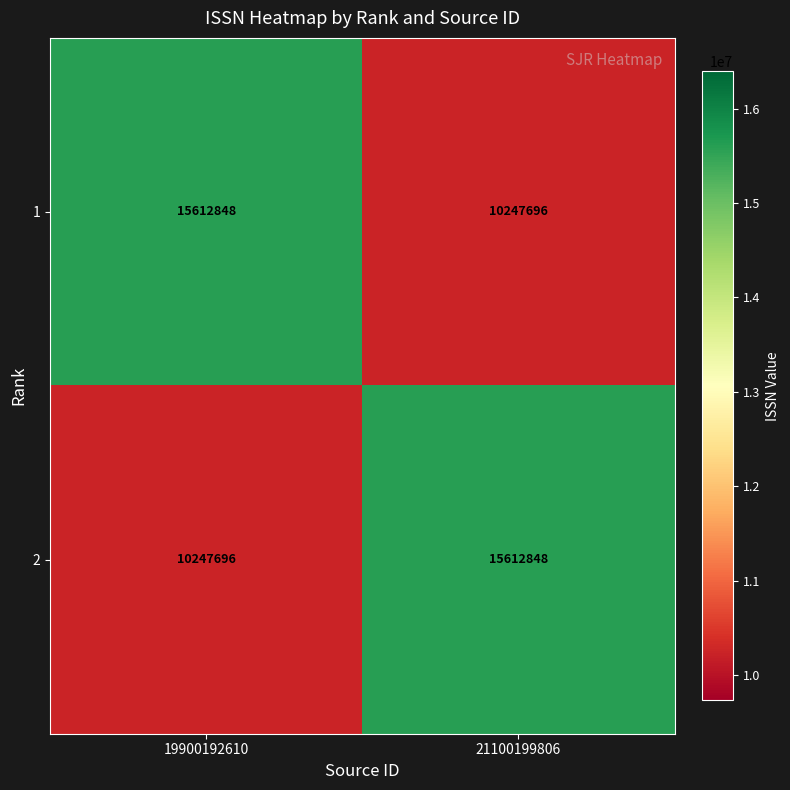

At which label does 2 reach its peak?

21100199806